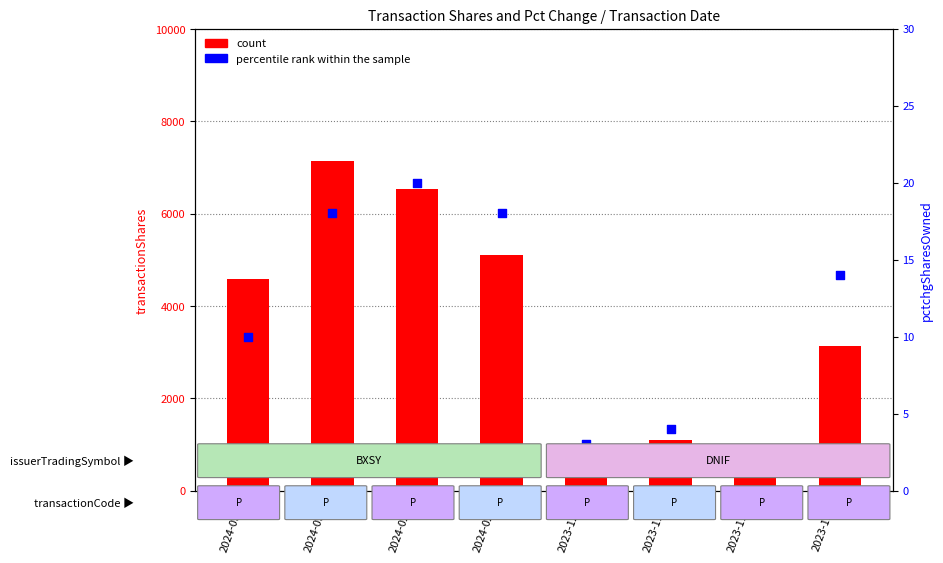

What is the total value across all series at 2024-03-04?

7168